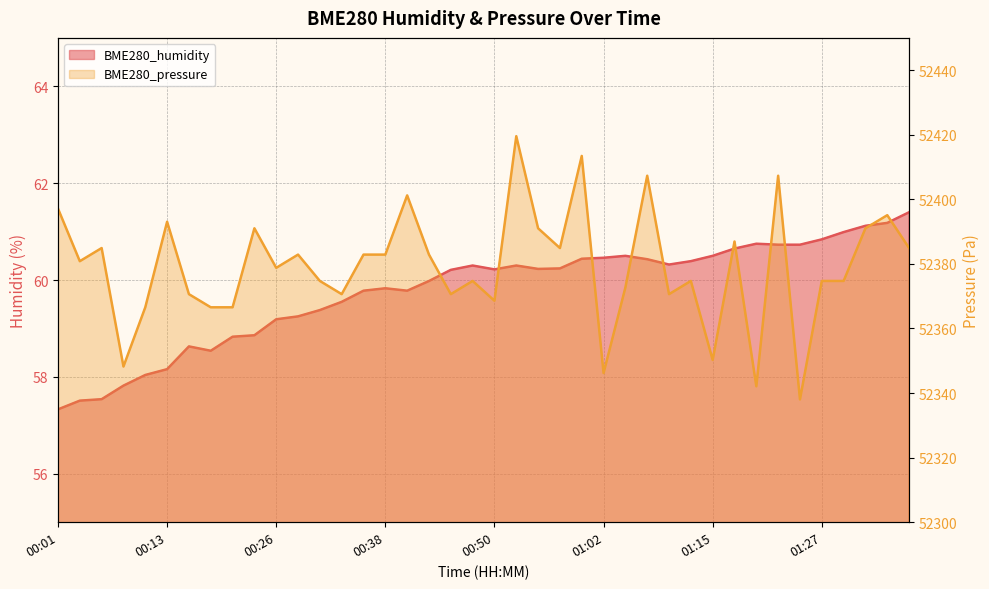

Where is BME280_humidity nearest to the value 59?

00:23